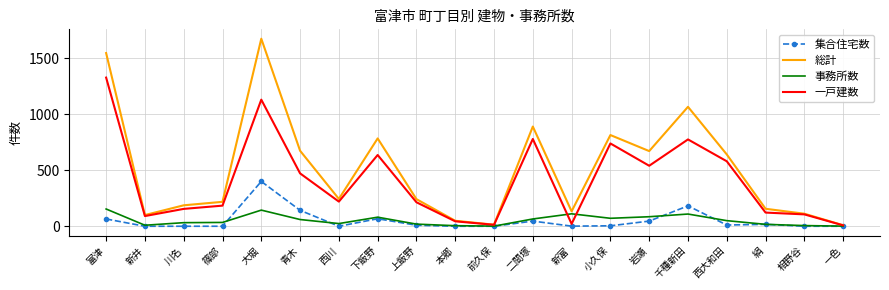

How many categories are shown in the chart?

20